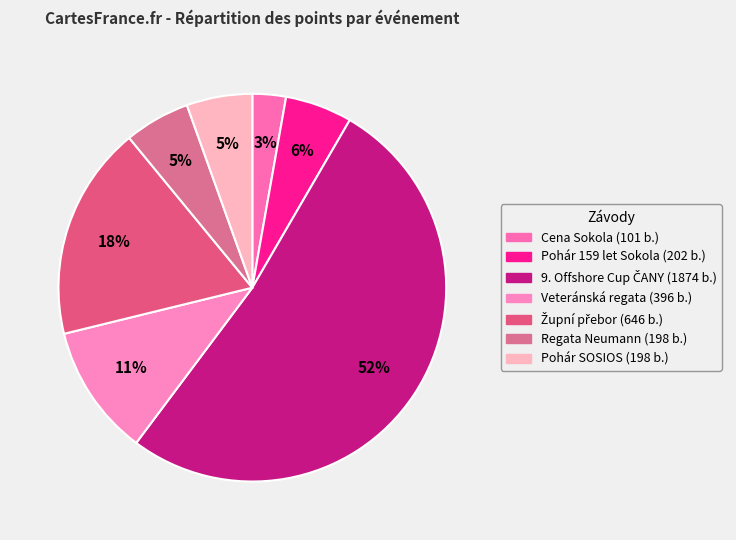

How many segments does this pie chart have?

7